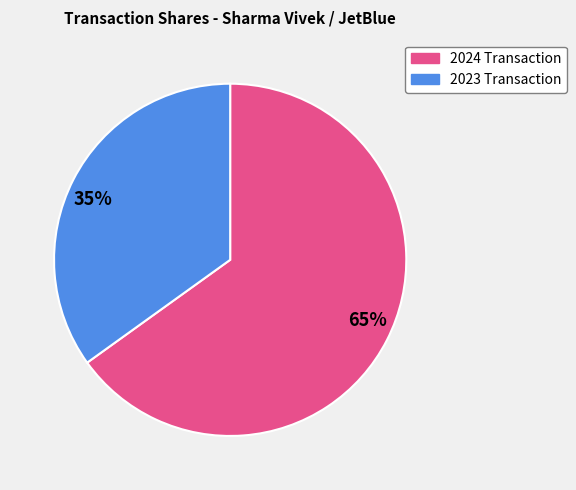

How many segments does this pie chart have?

2